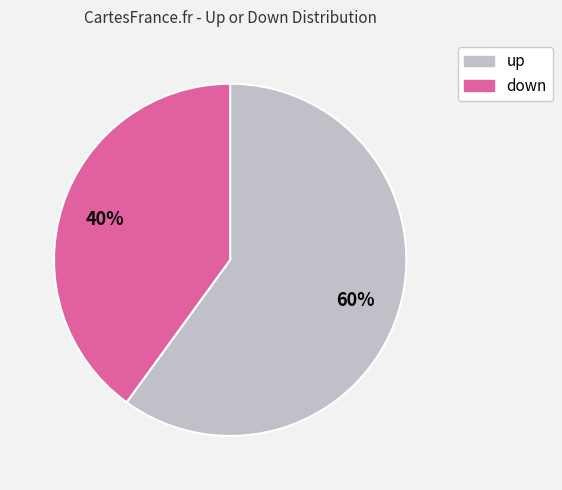

Approximately how many times larger is the value at up compared to down?

1.5